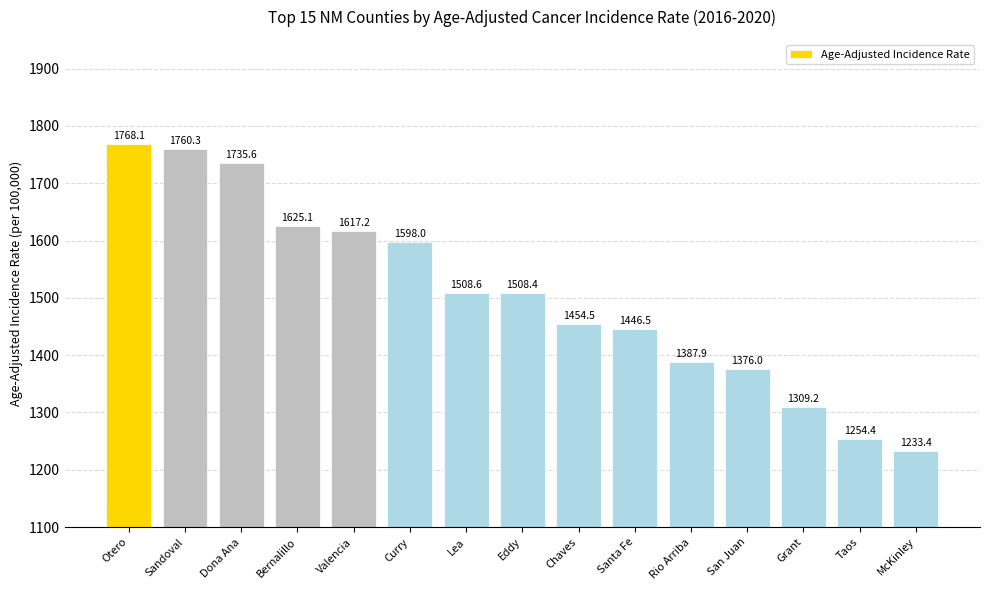

What is the difference between the maximum and second lowest values?

513.7